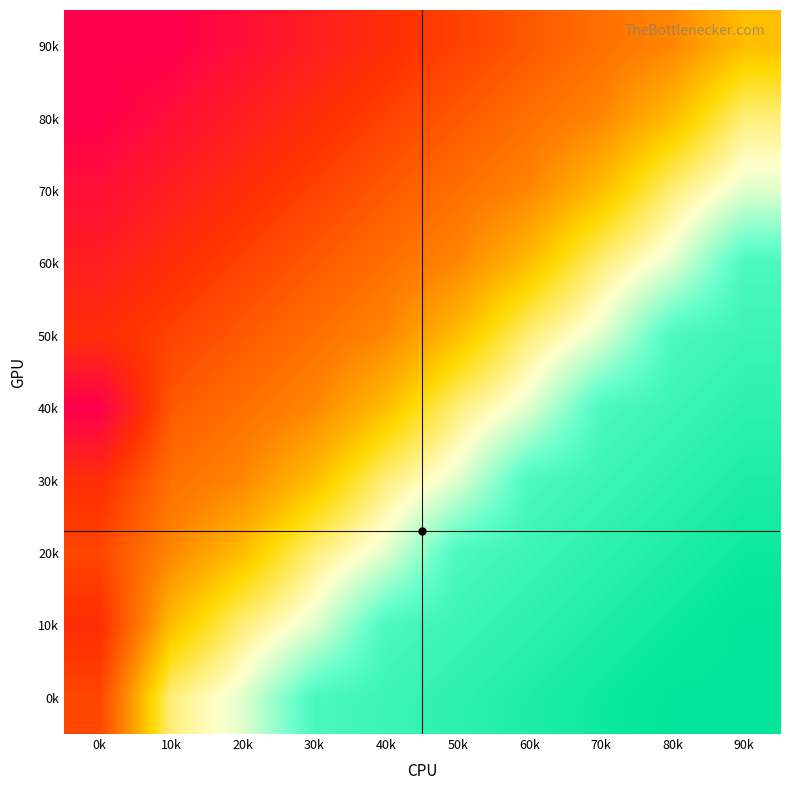

Rank the series at 80k from lowest to highest value.

90k, 80k, 70k, 60k, 50k, 40k, 30k, 20k, 10k, 0k